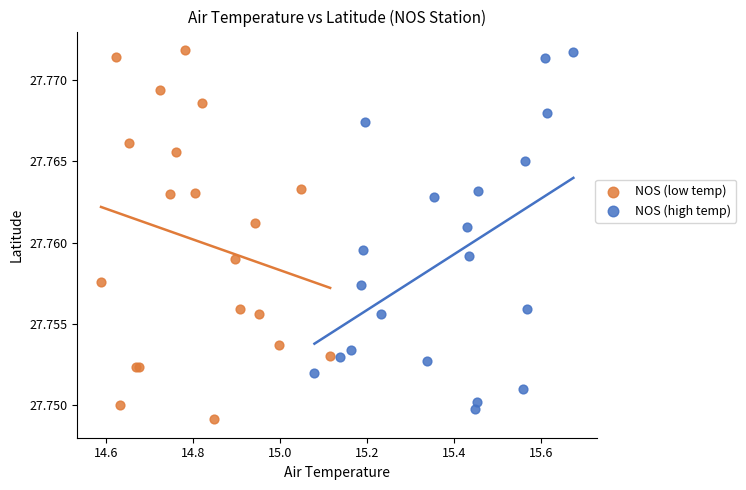

Which series has the widest spread of Y values?

NOS (low temp)